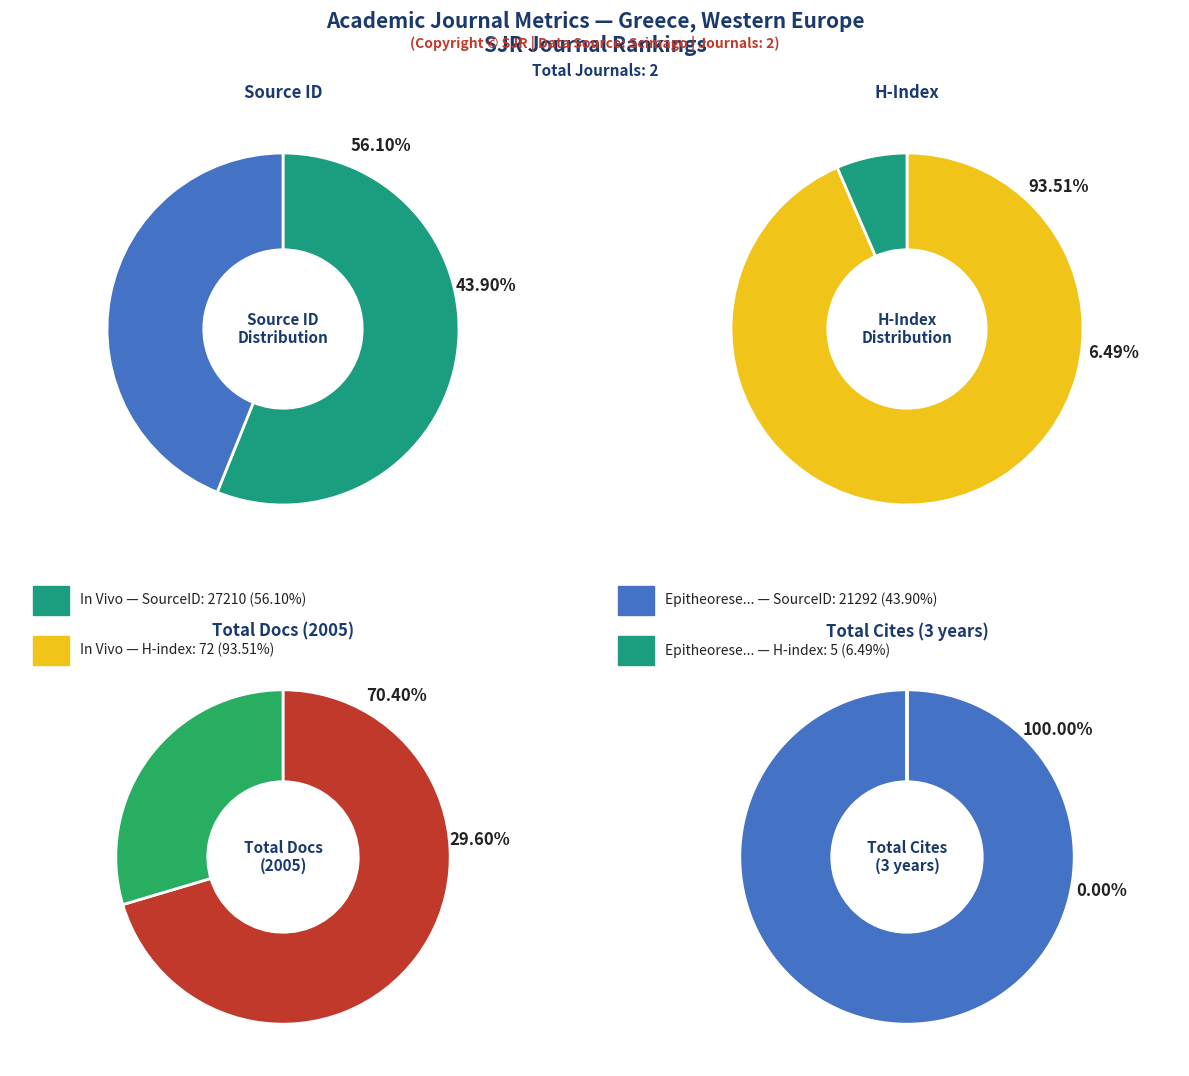

To the nearest percent, what percentage of the pie is In Vivo?

56%